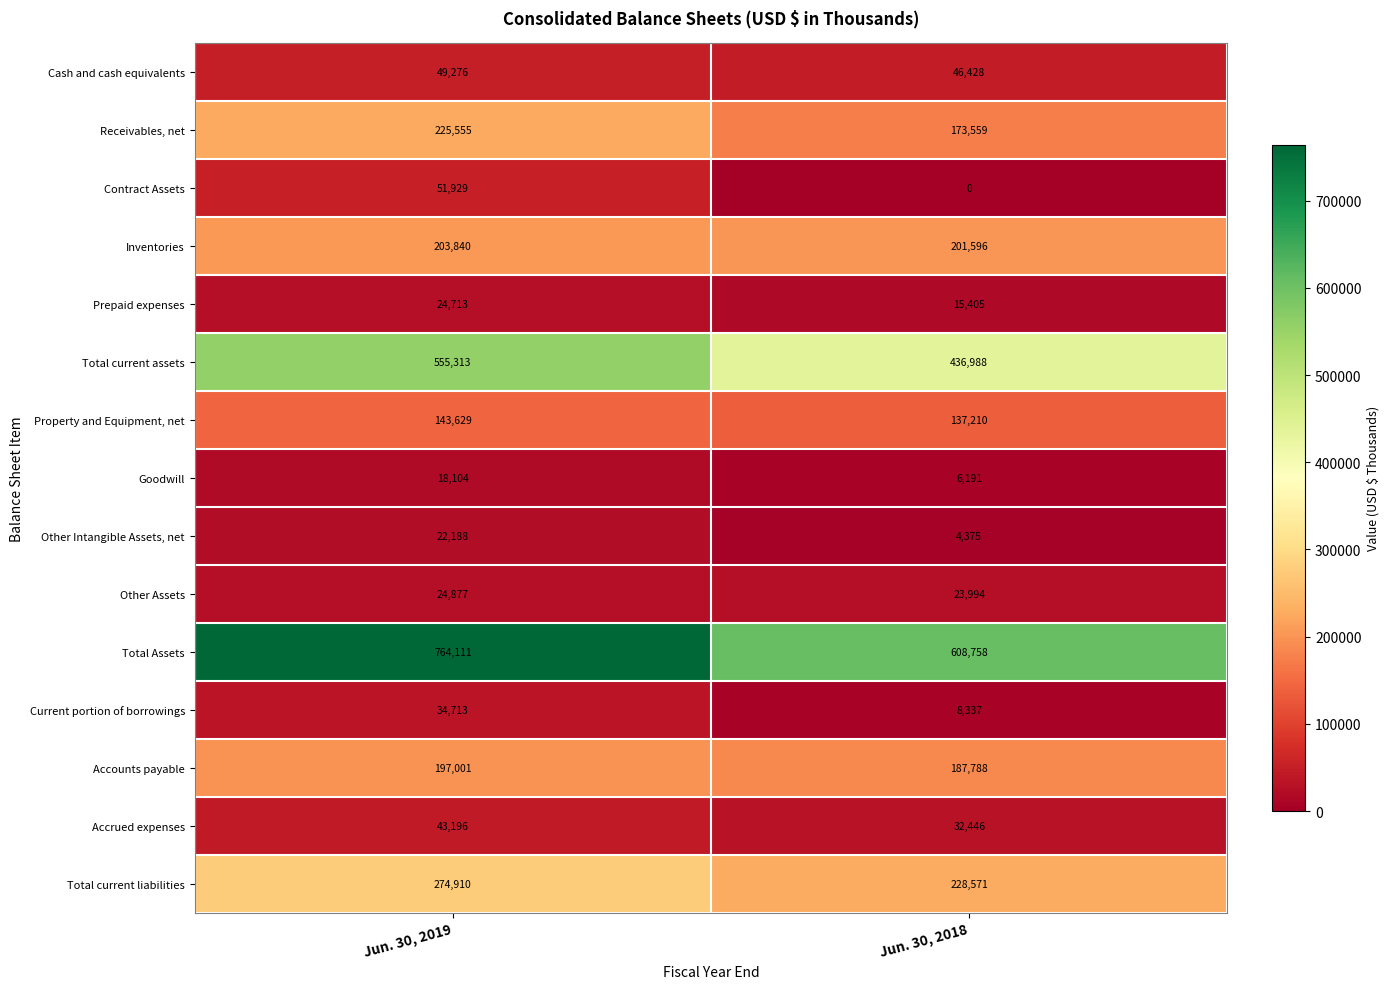

What is the difference between the maximum and minimum values in the Other Intangible Assets, net series?

17813